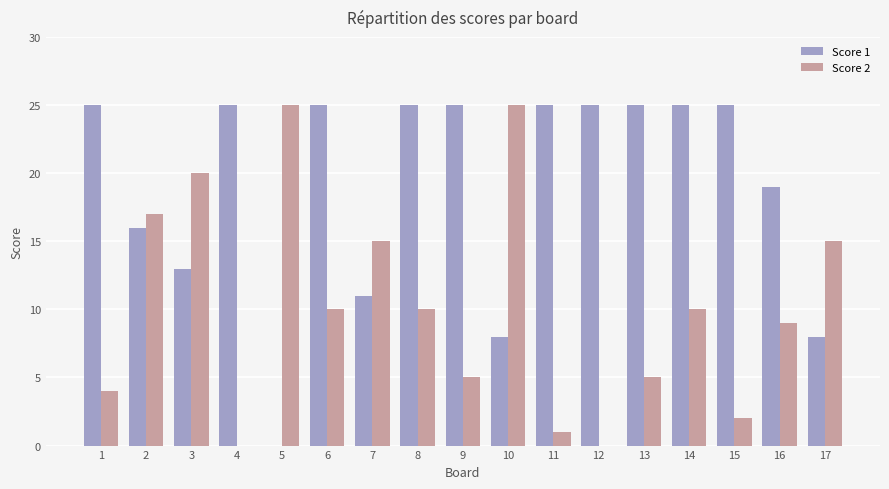

Which series has the largest total across all categories?

Score 1